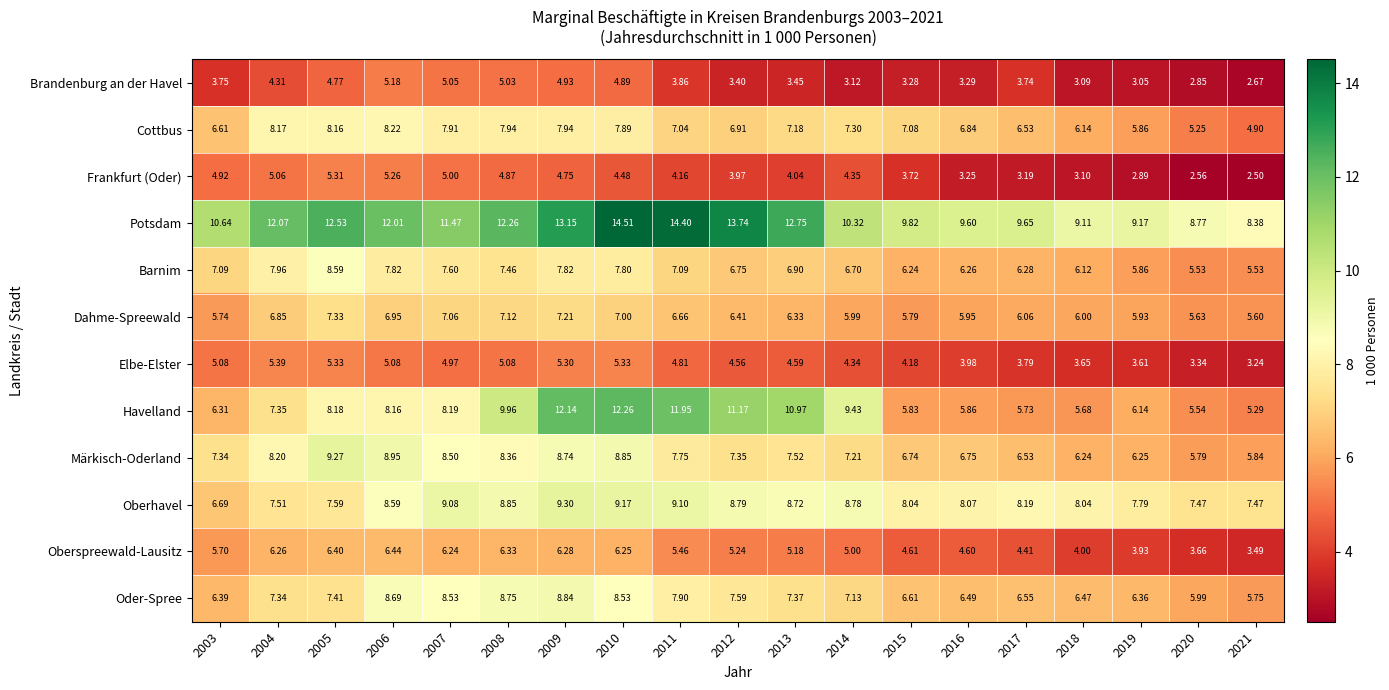

At how many categories does at least one series exceed 7?

19